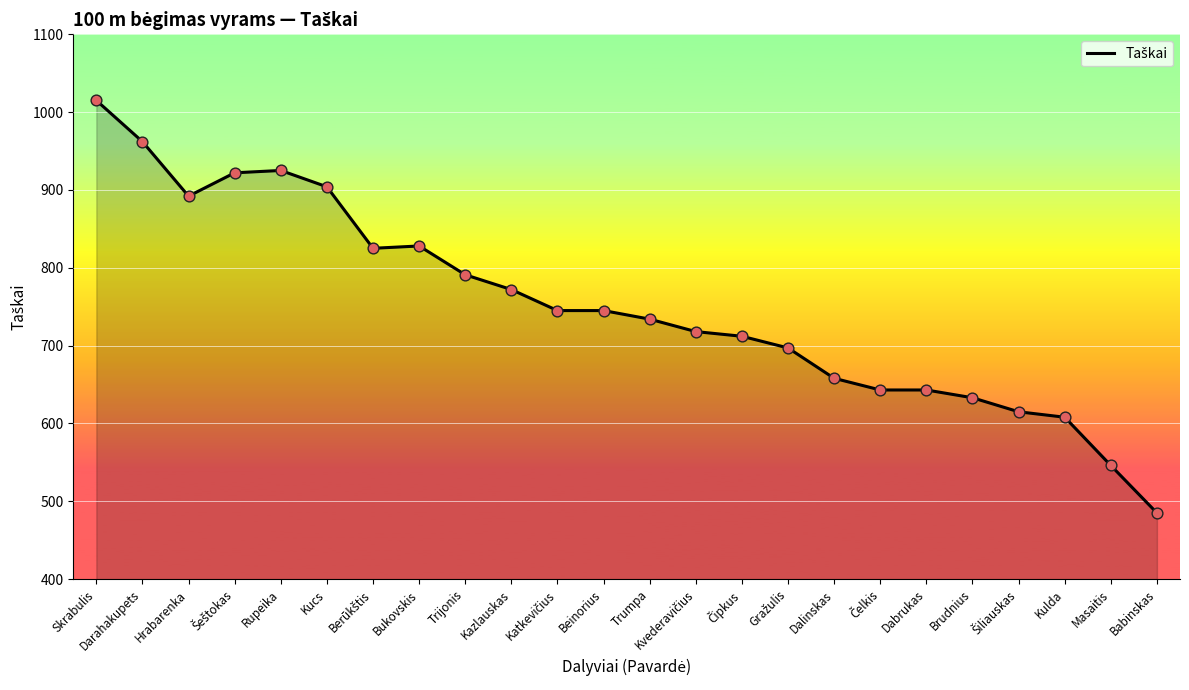

What is the ratio of the value at Skrabulis to the value at Trijonis?

1.3